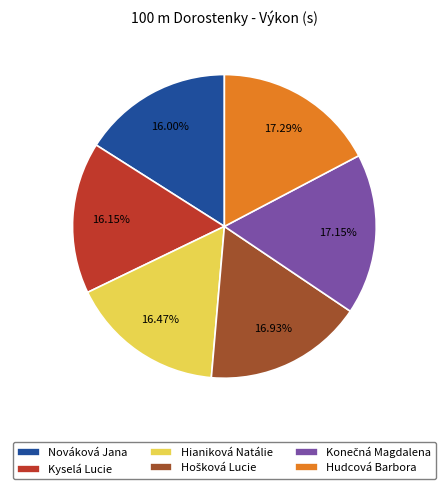

Is there any slice that represents more than half of the pie?

No